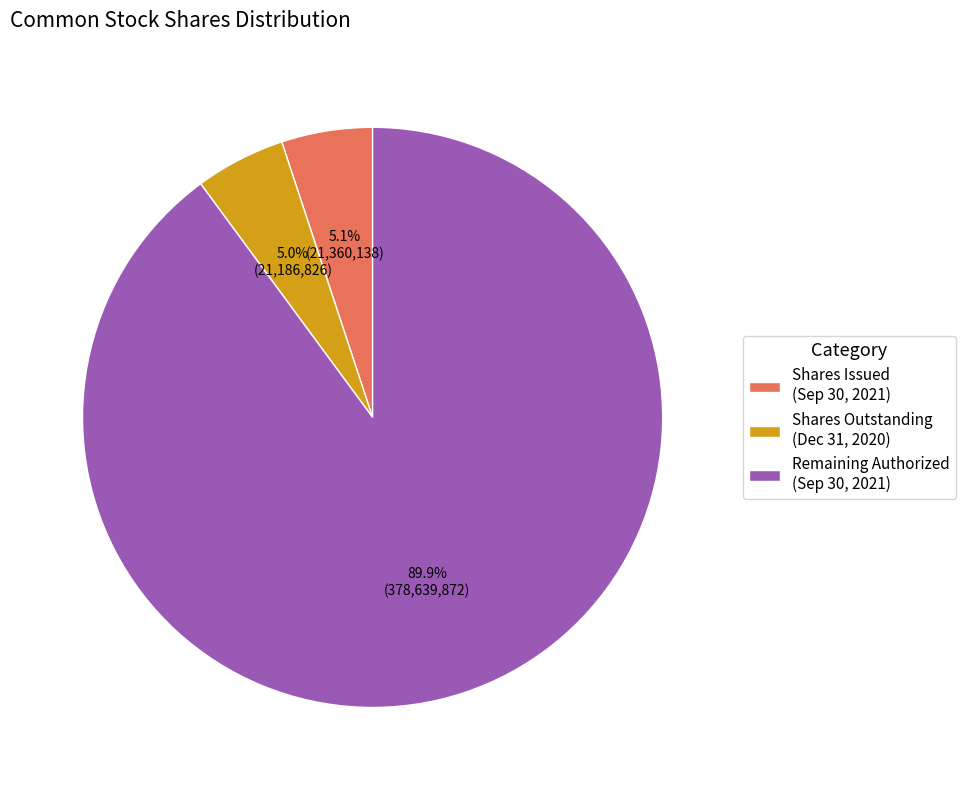

Which category has the biggest portion of the pie?

Remaining Authorized (Sep 30, 2021)